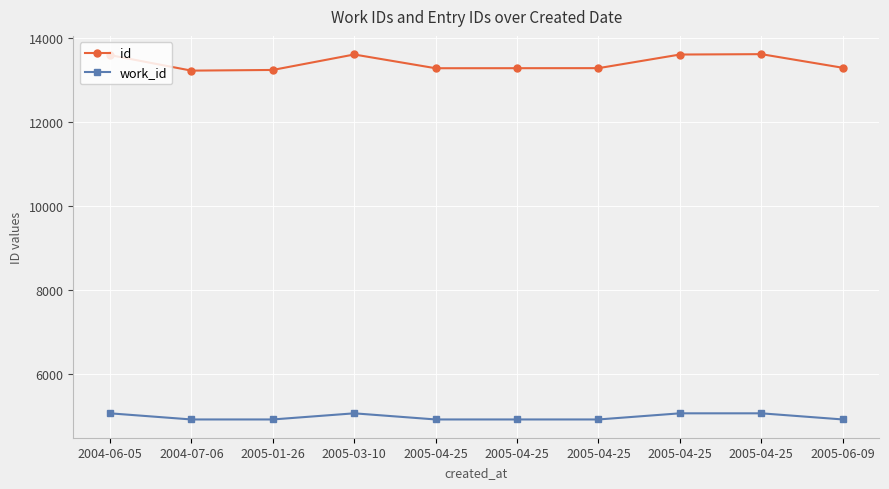

What are all the series names shown in the legend?

id, work_id